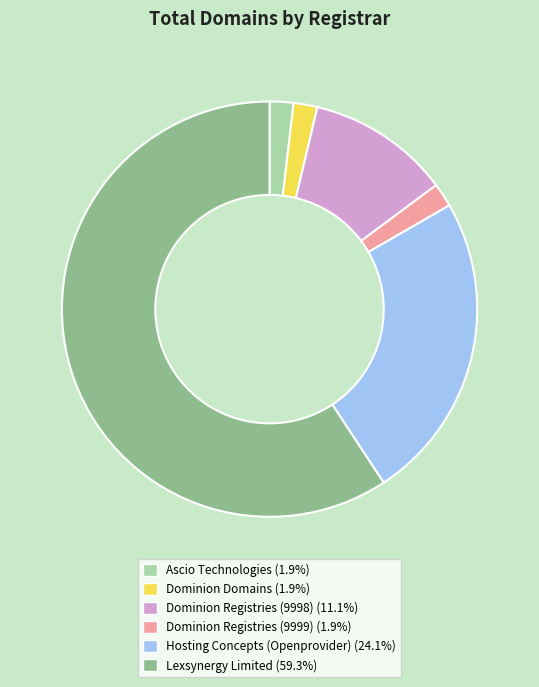

Is there any slice that represents more than half of the pie?

Yes